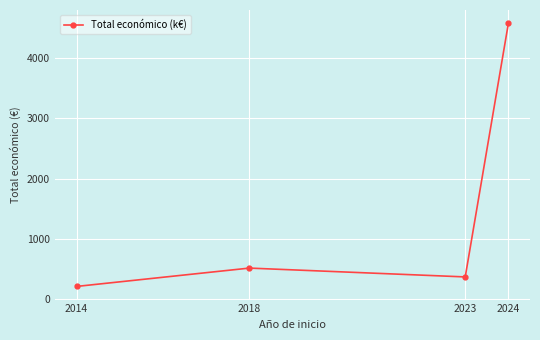

How many lines are shown in the chart?

1